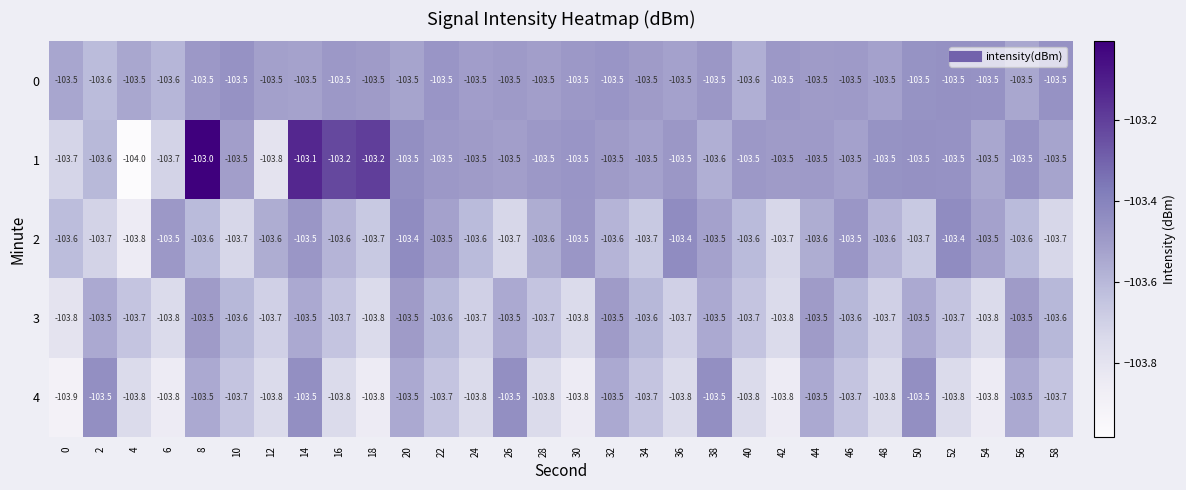

What is the difference between the maximum and minimum values in the 2 series?

0.4